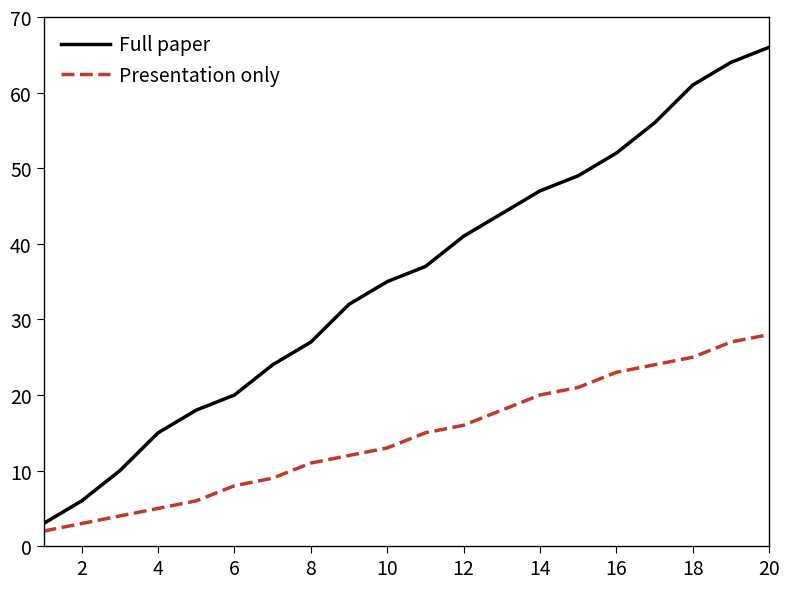

Which series has the largest total across all categories?

Full paper